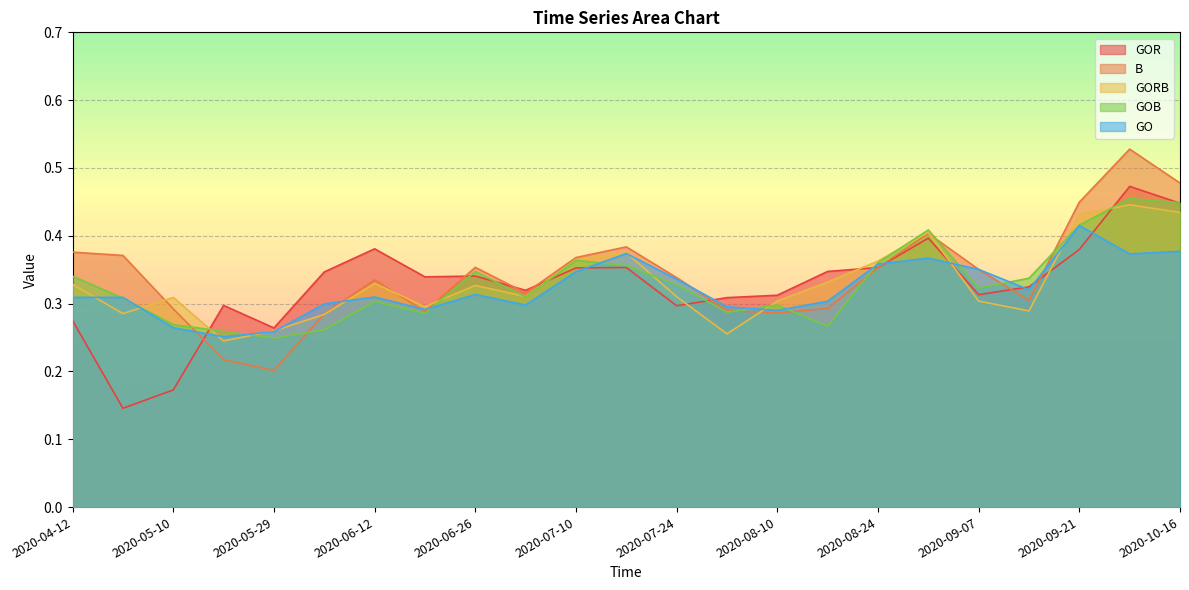

Where is the first local minimum for GOB?

2020-05-29